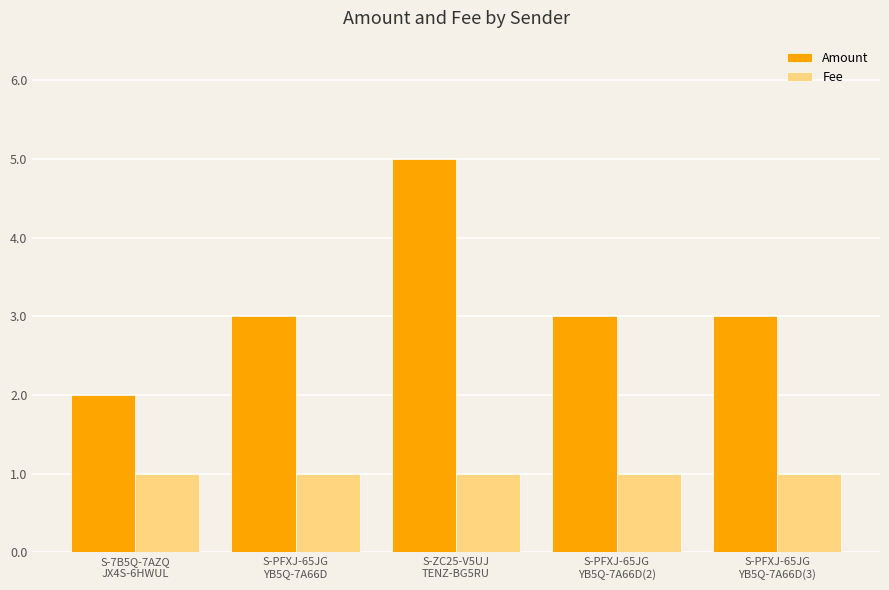

What is the value of the Fee bar at the 5th from the left?

1.0